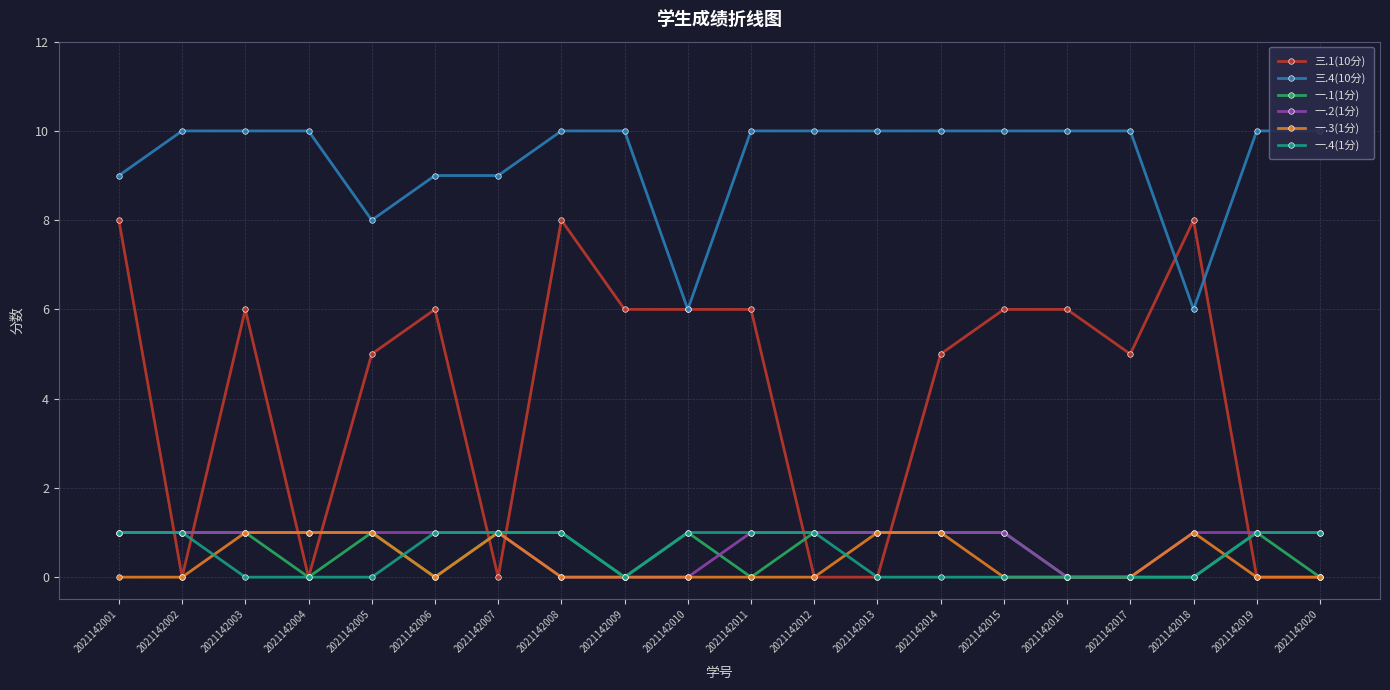

True or false: 一.2(1分) and 三.1(10分) cross at least once.

True